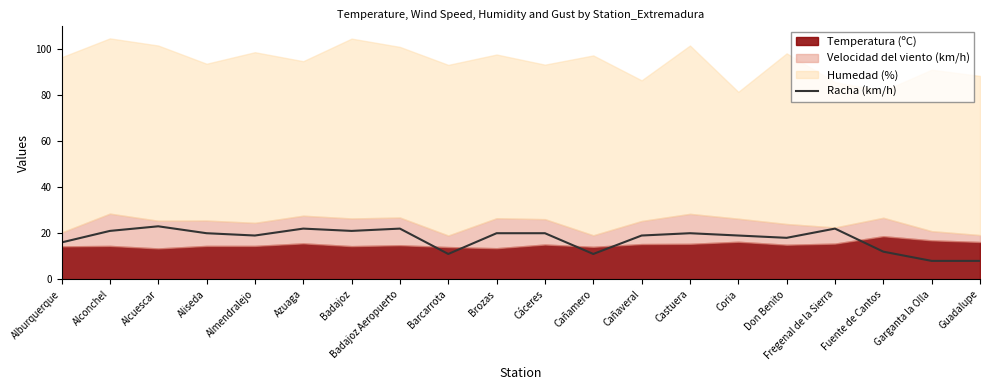

Which has a higher value, Cáceres or Cañaveral?

Cáceres